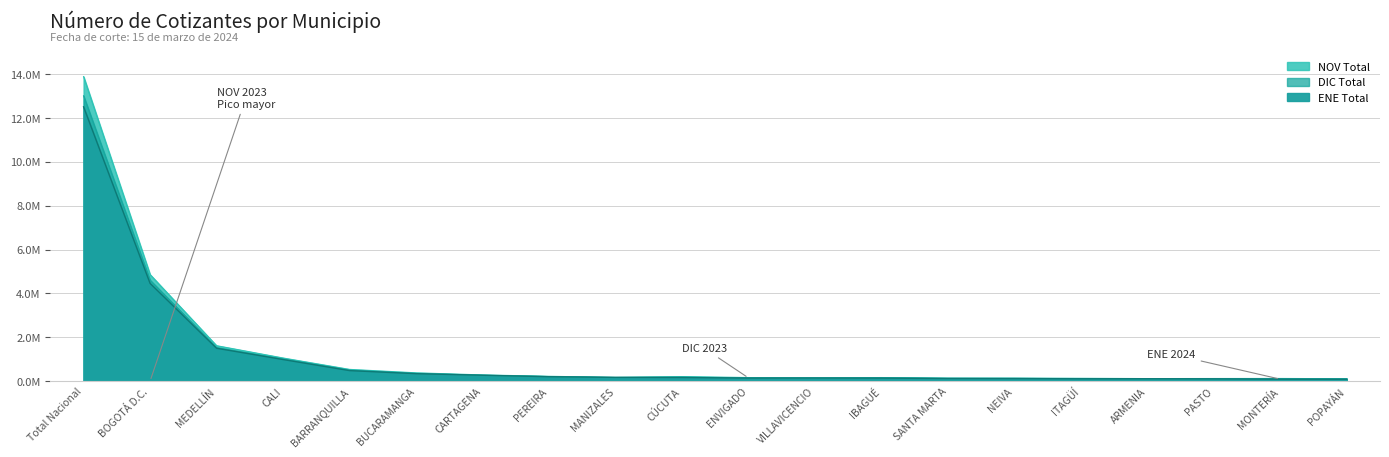

Where does the NOV Total series first go above 171914?

Total Nacional